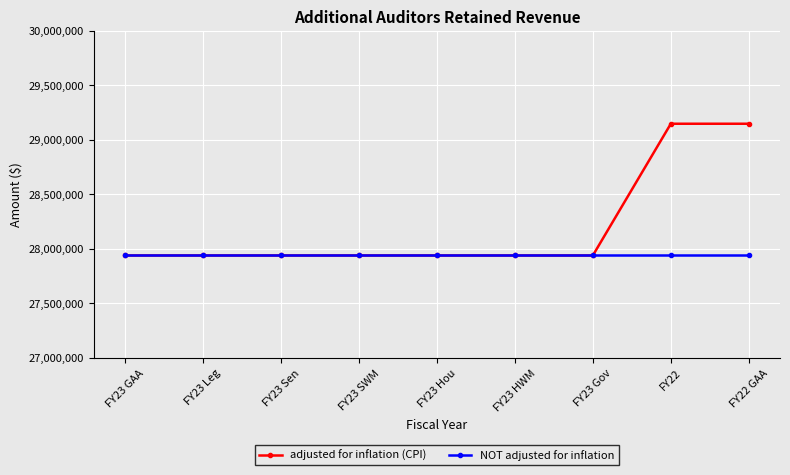

Is it true that NOT adjusted for inflation equals 42193158 at FY23 HWM?

False